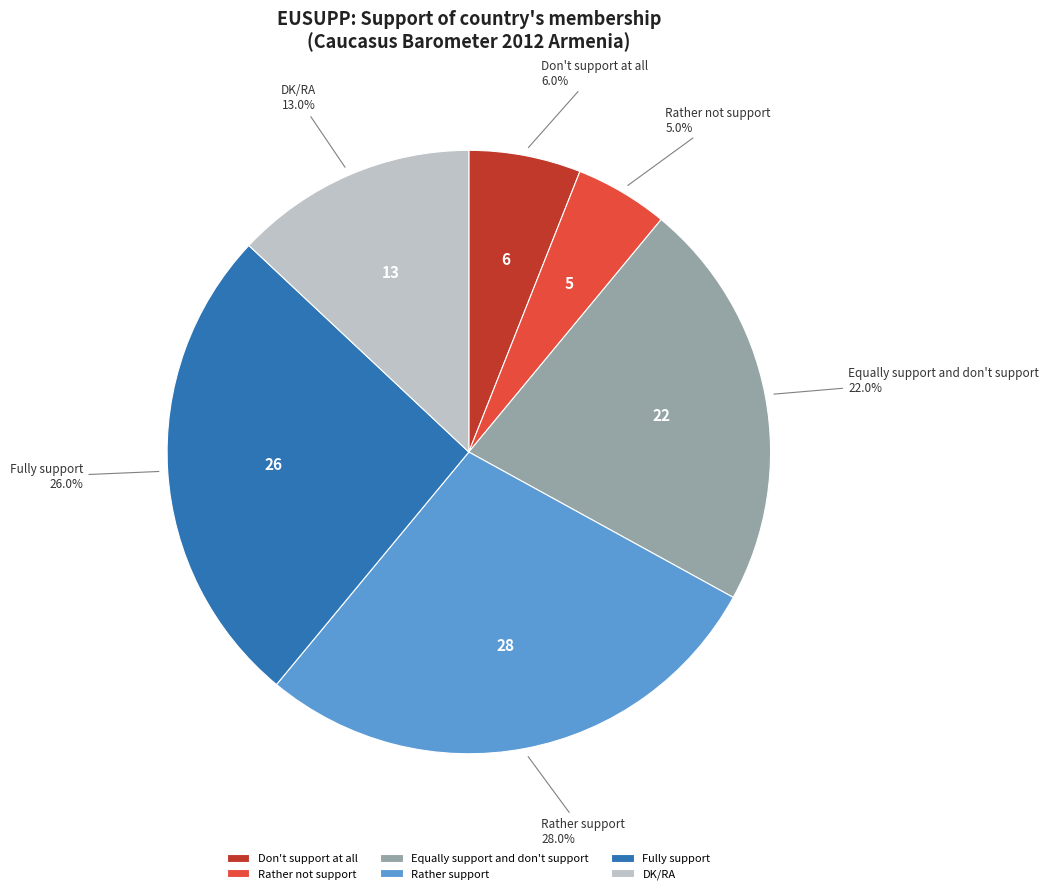

Which category has the smallest portion of the pie?

Rather not support